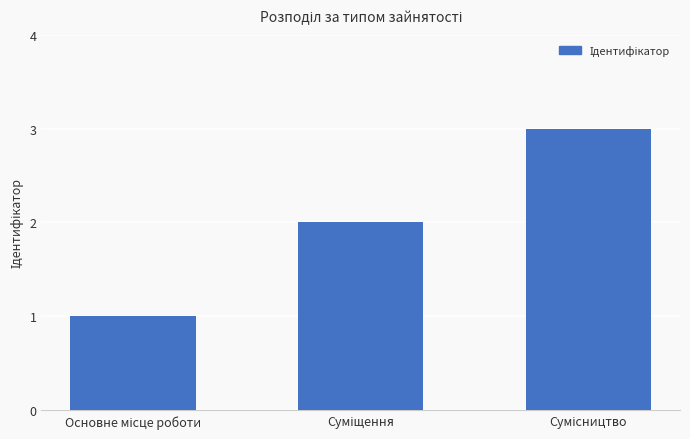

What is the maximum value shown in the chart?

3